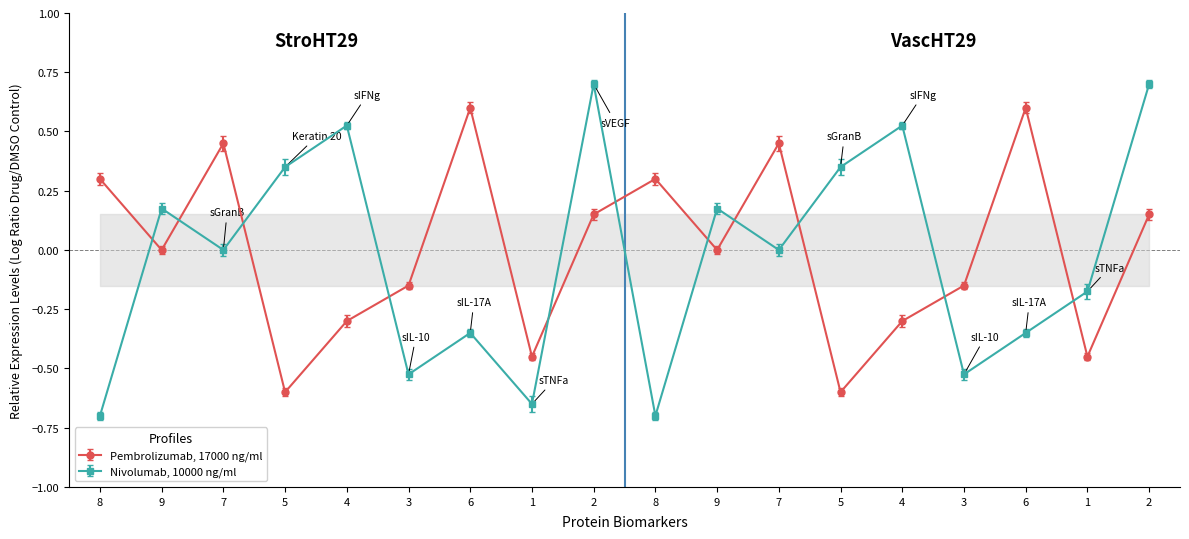

How many distinct data groups are displayed?

1